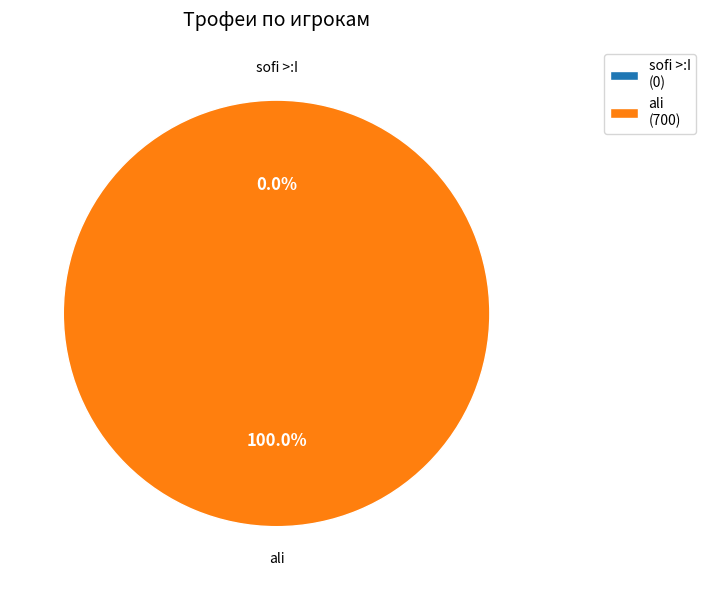

What is the smallest slice in the pie chart?

sofi >:I